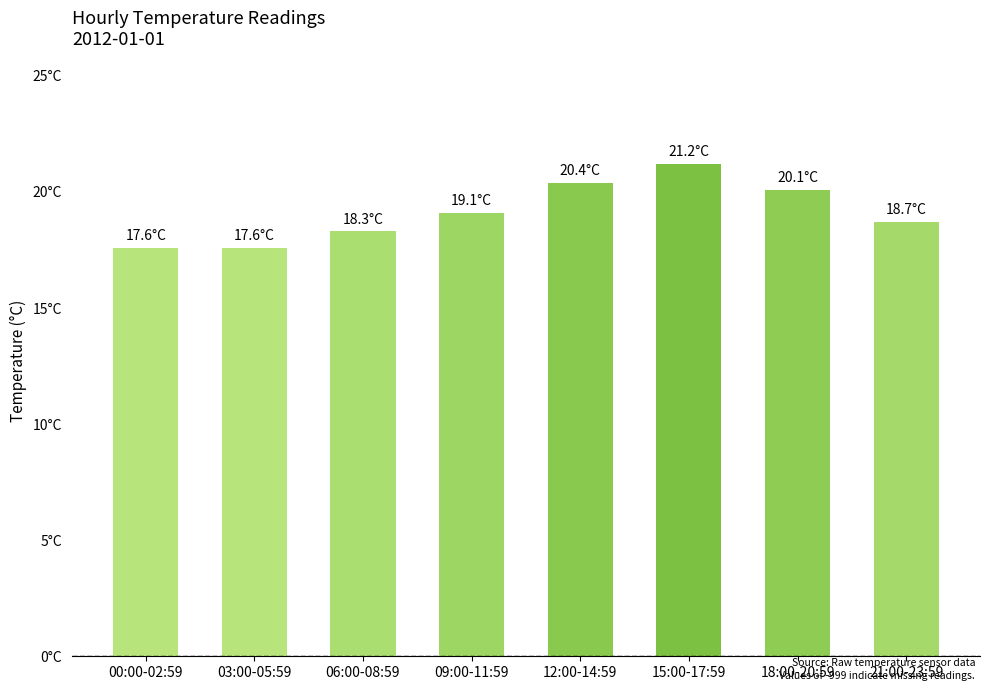

What is the value of the 4th bar from the left?

19.1